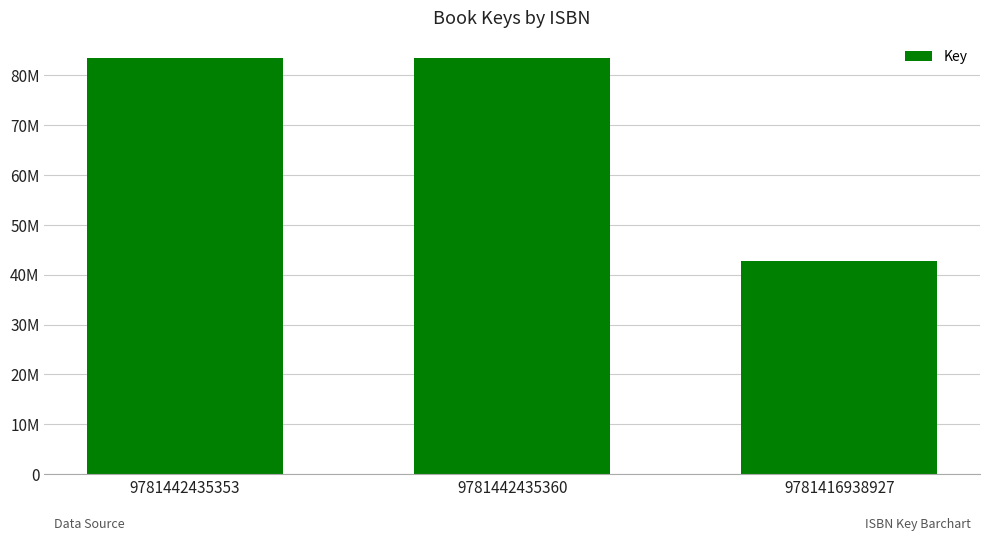

Are the bars horizontal?

No